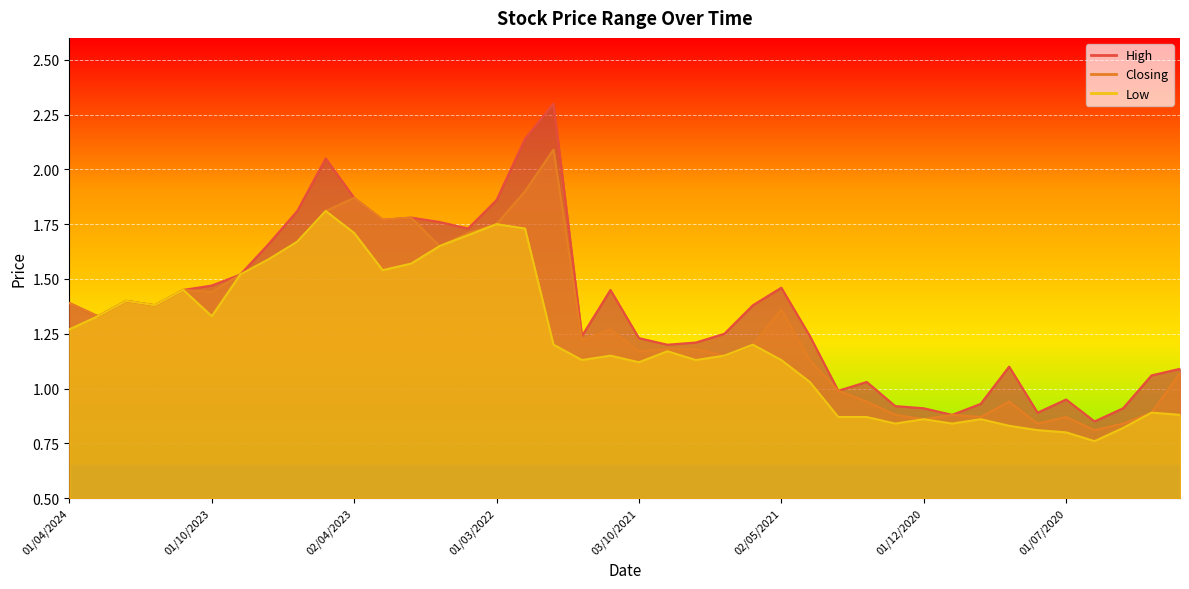

Which series has the largest total across all categories?

High